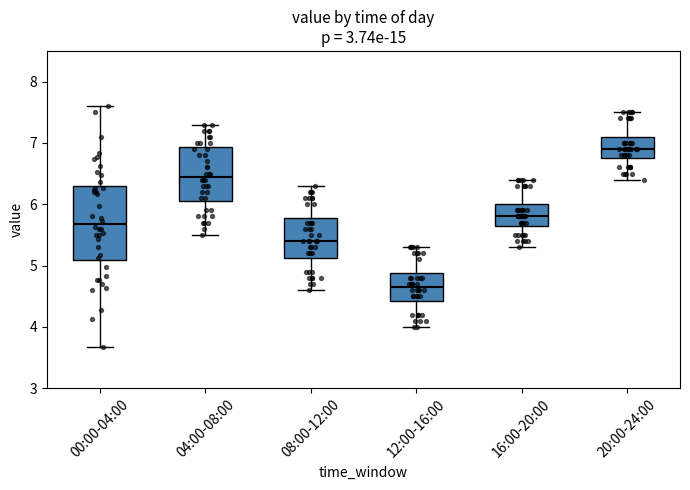

Which box's median line is the lowest?

12:00-16:00